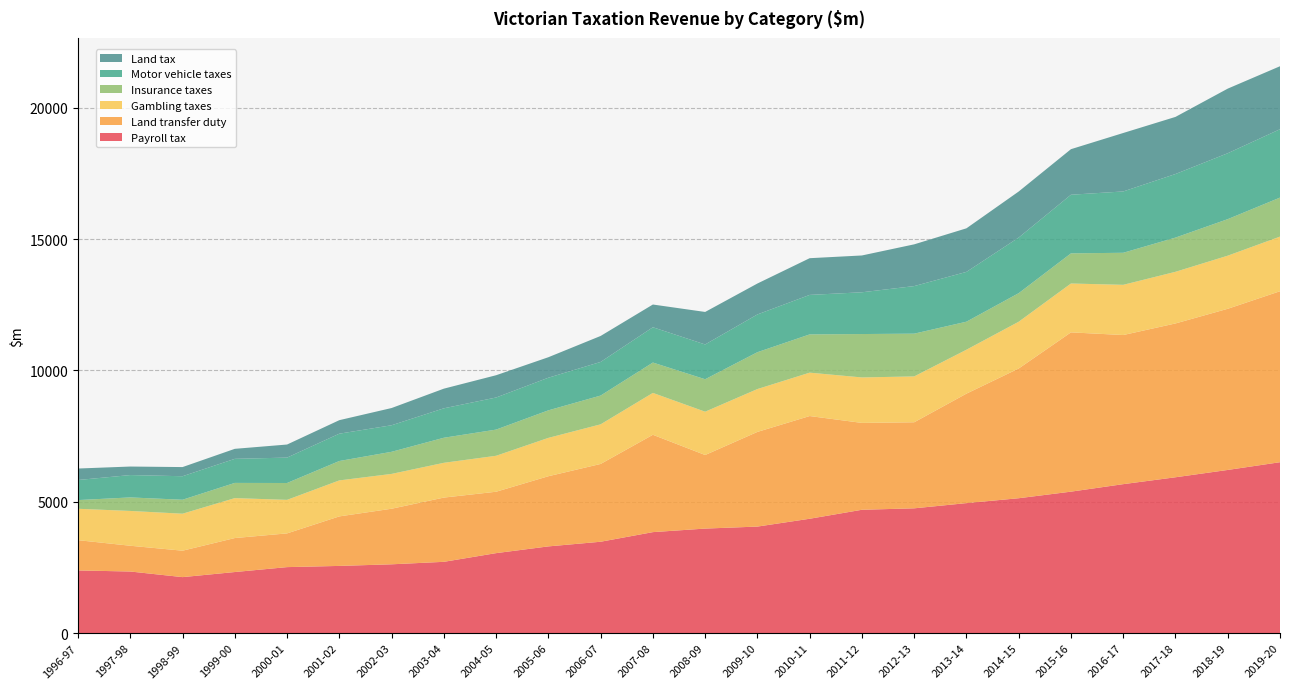

Reading right to left, transcribe all the data shown in this chart.

Payroll tax: 6506.5	6211.8	5933.0	5671.0	5385.5	5135.2	4949.1	4750.9	4695.8	4354.0	4055.8	3979.7	3844.8	3478.7	3301.5	3045.0	2714.3	2619.7	2558.6	2512.8	2325.8	2131.9	2345.5	2386.3
Land transfer duty: 6508.4	6135.0	5855.9	5676.8	6063.6	4938.3	4167.5	3276.1	3307.0	3909.9	3603.9	2801.0	3705.6	2961.4	2671.2	2337.2	2445.6	2115.7	1885.2	1284.0	1293.7	1006.2	981.0	1152.9
Gambling taxes: 2079.4	2021.7	1965.7	1911.1	1860.0	1780.7	1672.2	1745.3	1730.6	1651.6	1631.6	1648.6	1594.6	1508.4	1459.9	1369.0	1323.9	1325.7	1370.0	1276.4	1520.2	1407.9	1324.8	1194.3
Insurance taxes: 1485.4	1390.8	1302.5	1219.9	1147.9	1087.5	1066.6	1627.5	1652.1	1456.1	1402.8	1235.4	1155.7	1094.9	1048.3	996.7	953.6	841.5	738.4	641.8	578.7	531.7	514.7	331.4
Motor vehicle taxes: 2602.5	2509.1	2420.0	2334.5	2231.4	2116.6	1895.9	1810.8	1589.6	1503.3	1436.9	1323.8	1343.0	1279.8	1241.8	1221.6	1120.3	1010.6	1040.0	967.0	916.1	895.0	851.0	764.0
Land tax: 2397.8	2459.2	2174.0	2225.3	1734.2	1752.8	1658.7	1589.2	1401.4	1397.7	1177.7	1237.6	865.4	989.1	780.1	847.8	748.5	655.5	514.5	497.6	381.1	348.5	324.5	436.9